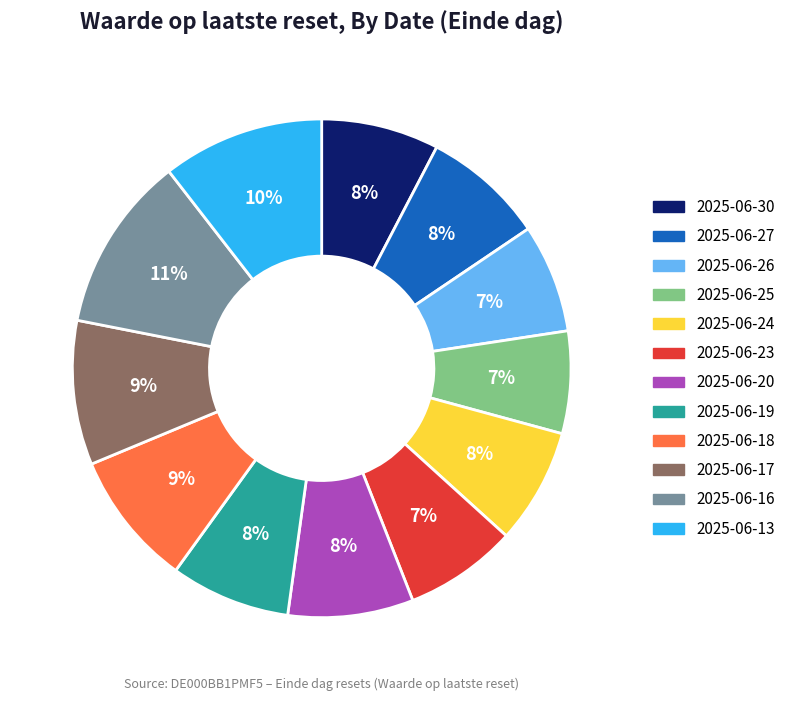

Is there any slice that represents more than half of the pie?

No